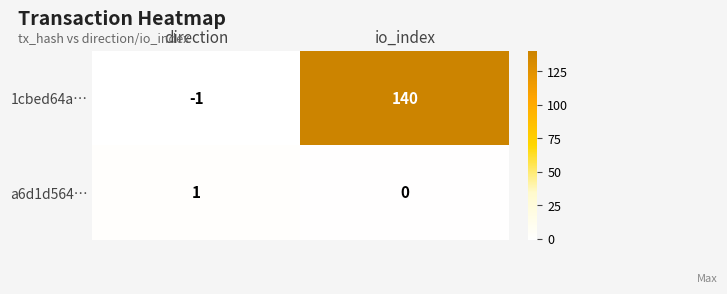

List the labels in order of a6d1d564… value, smallest first.

io_index, direction